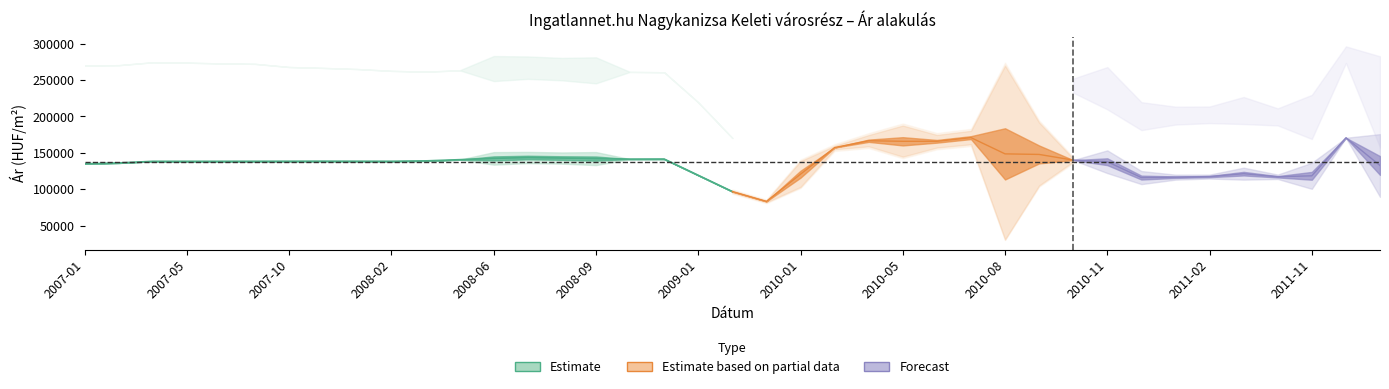

True or false: Szórás alsó határ has more than 2 points higher than both neighbors.

True